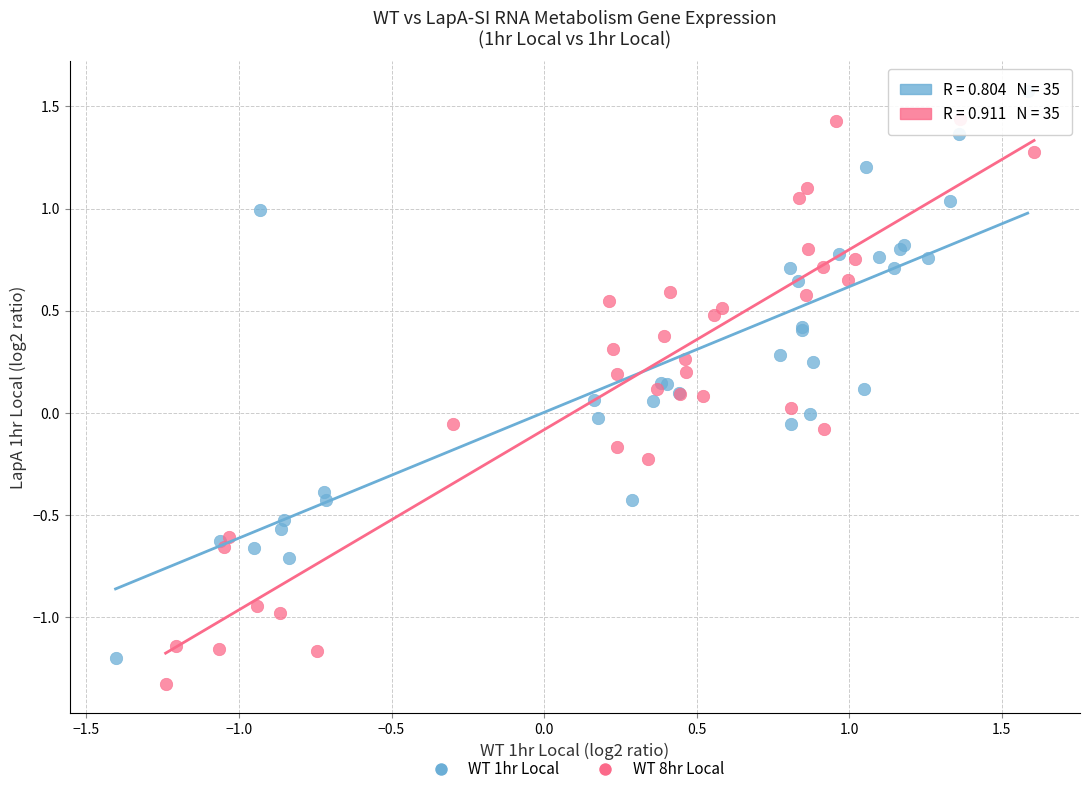

Which series contains the highest Y value?

WT 1hr Local